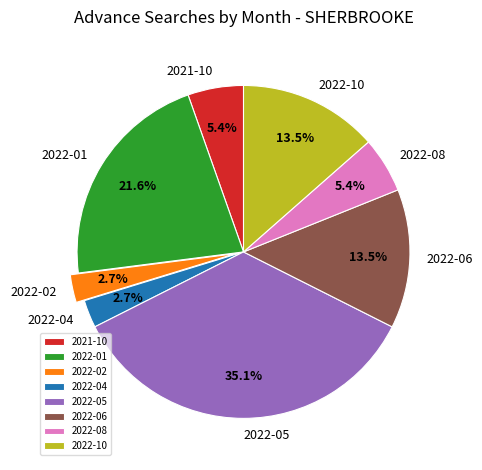

Which has a higher value, 2022-02 or 2022-01?

2022-01